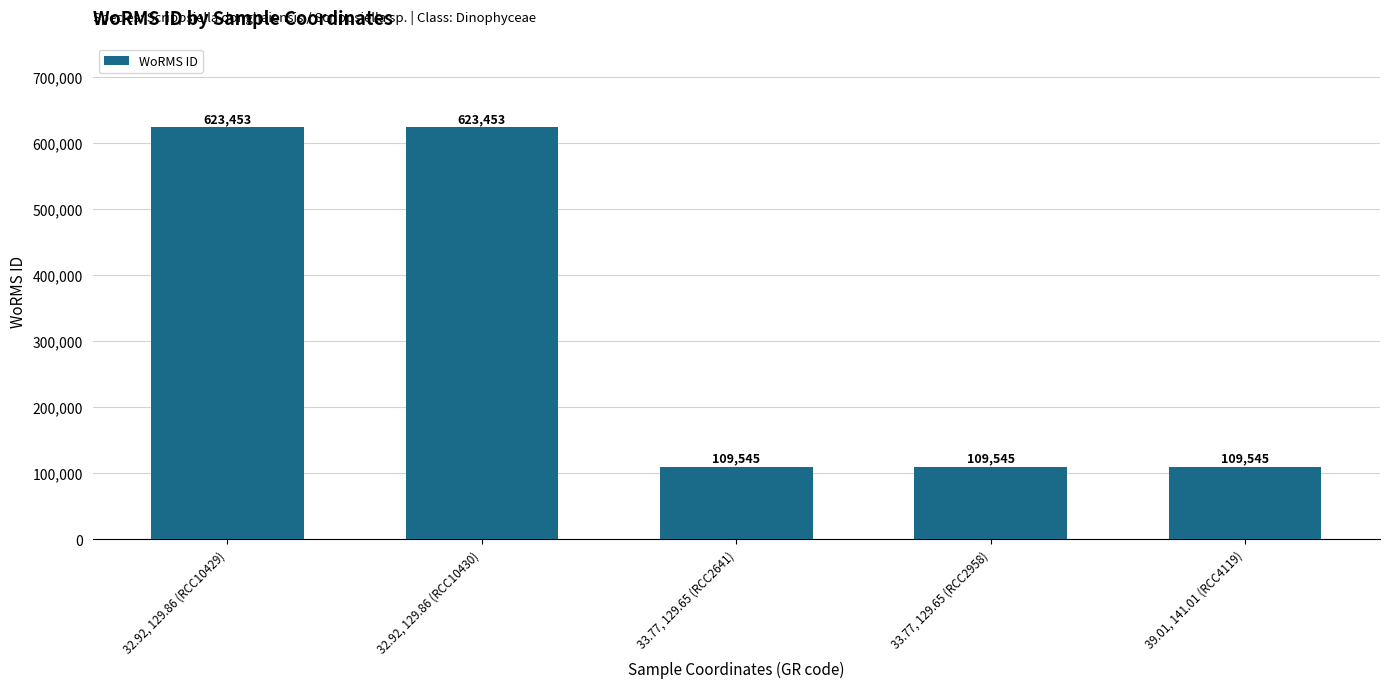

Are the bars grouped side by side (vs. stacked)?

No